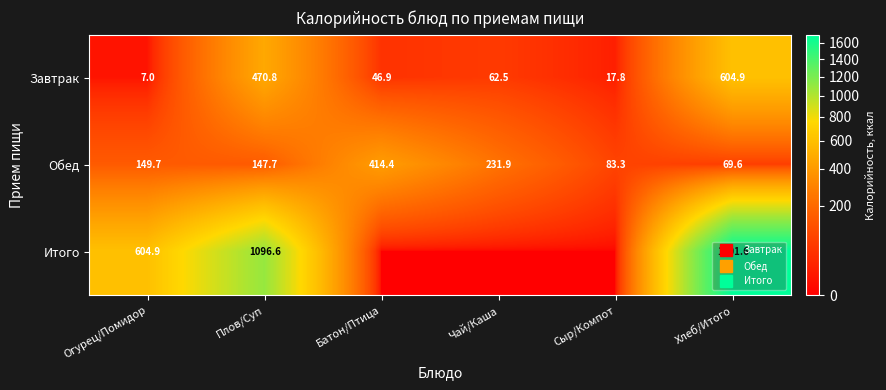

What is the total value across all series at Хлеб/Итого?

2376.1